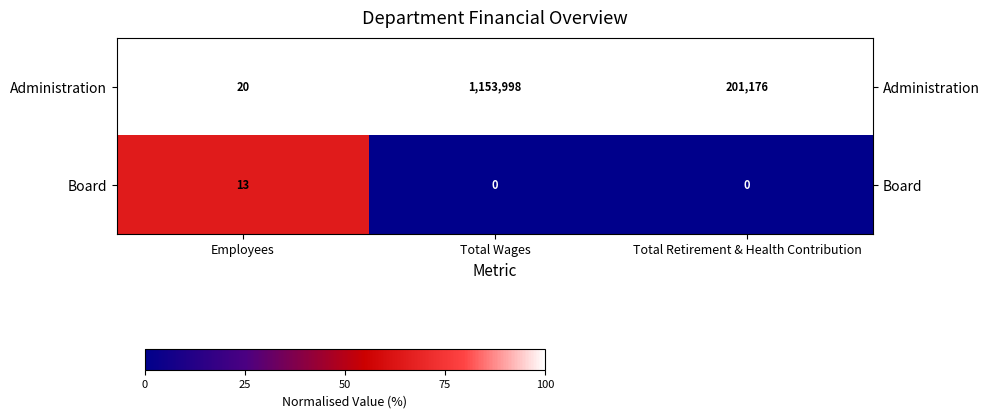

Is it true that Administration equals 32 at Employees?

False